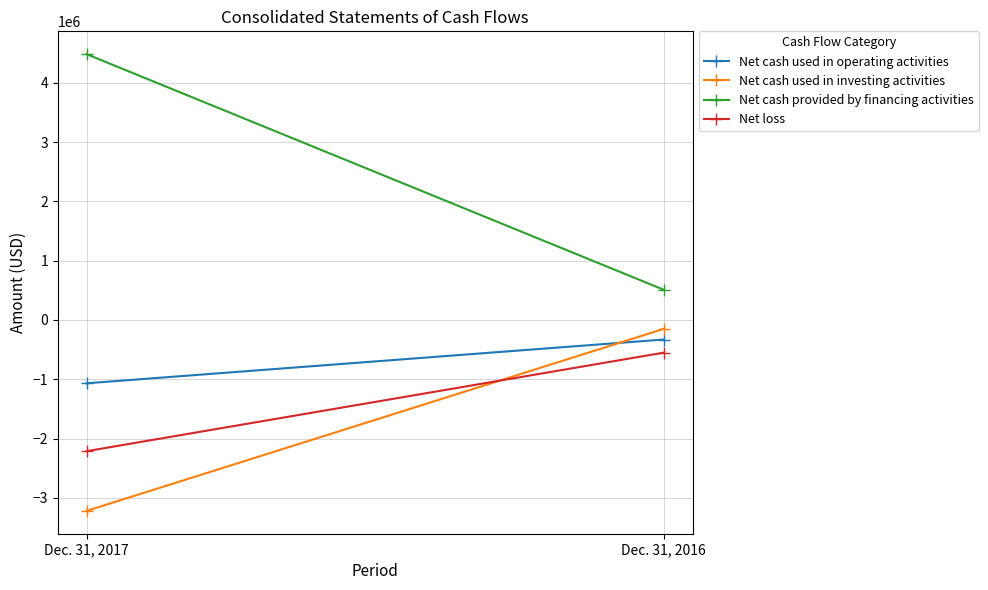

What is the difference between the highest and lowest values at Dec. 31, 2016?

1061672